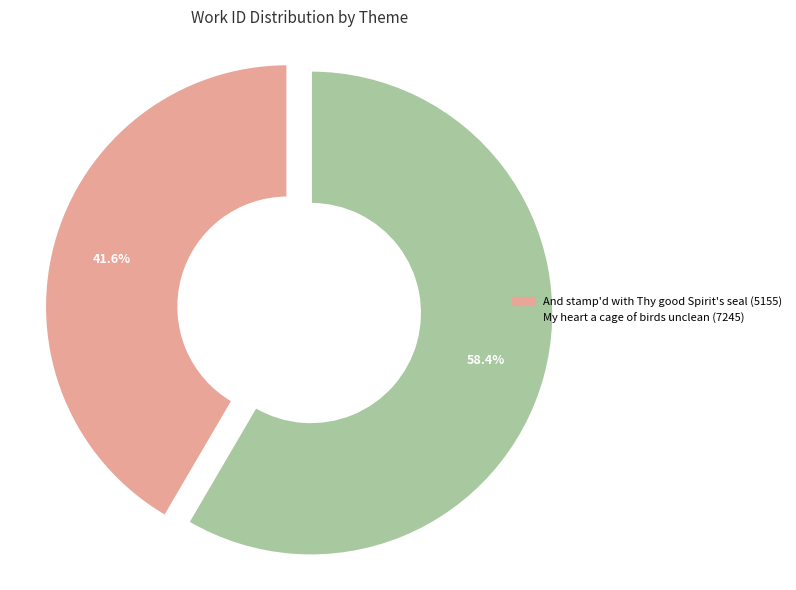

Which category has the smallest portion of the pie?

And stamp'd with Thy good Spirit's seal